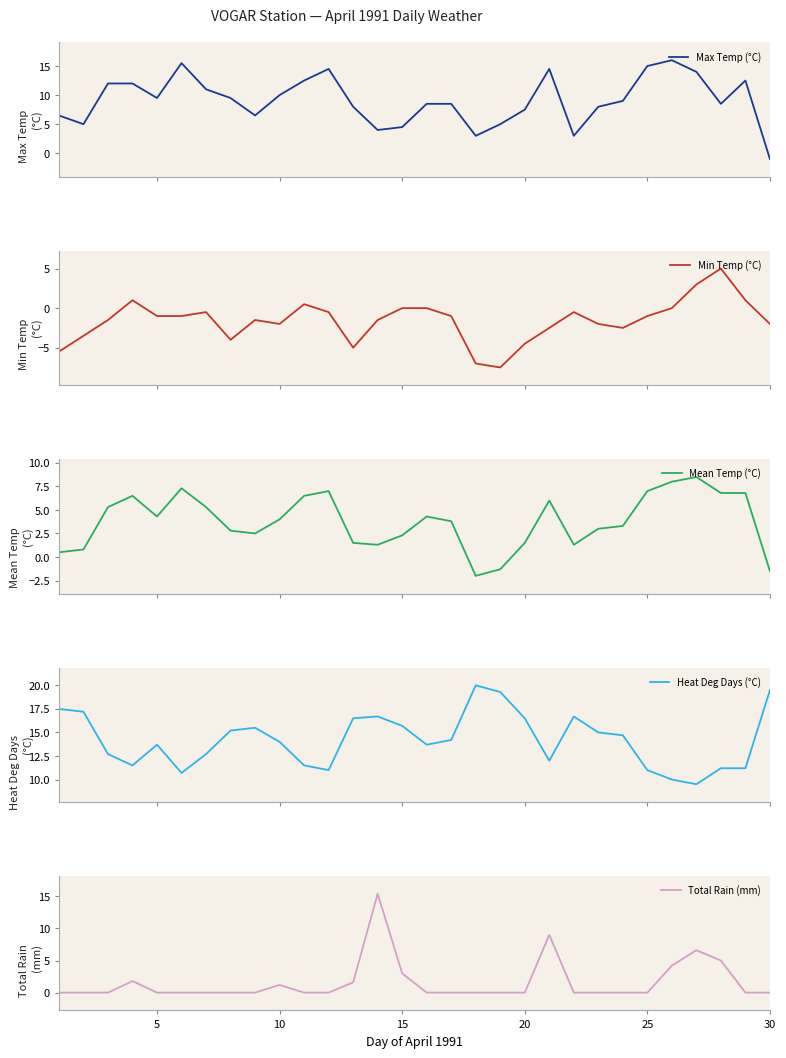

In Total Rain (mm), how many points are higher than both neighbors (excluding endpoints)?

5